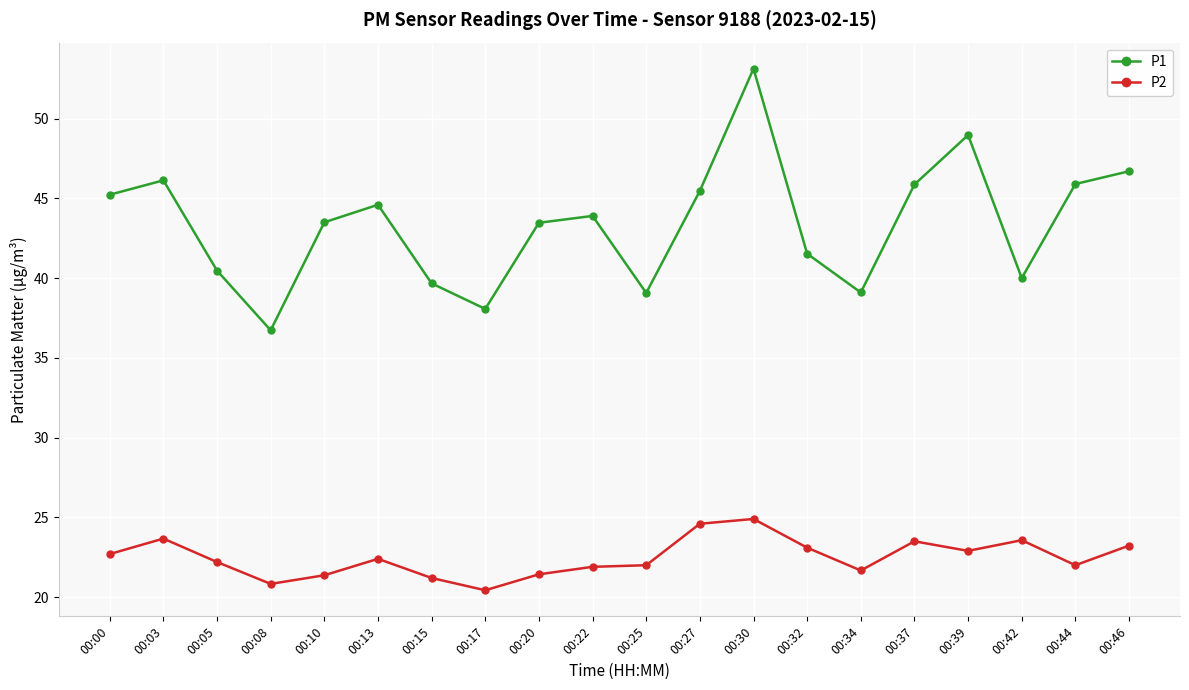

Which series has the largest range (max minus min)?

P1